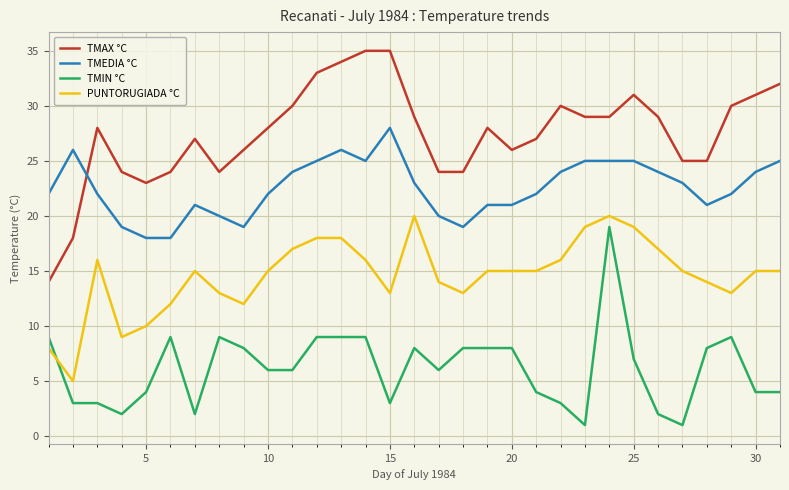

What is the difference between the maximum and minimum values in the TMEDIA °C series?

10